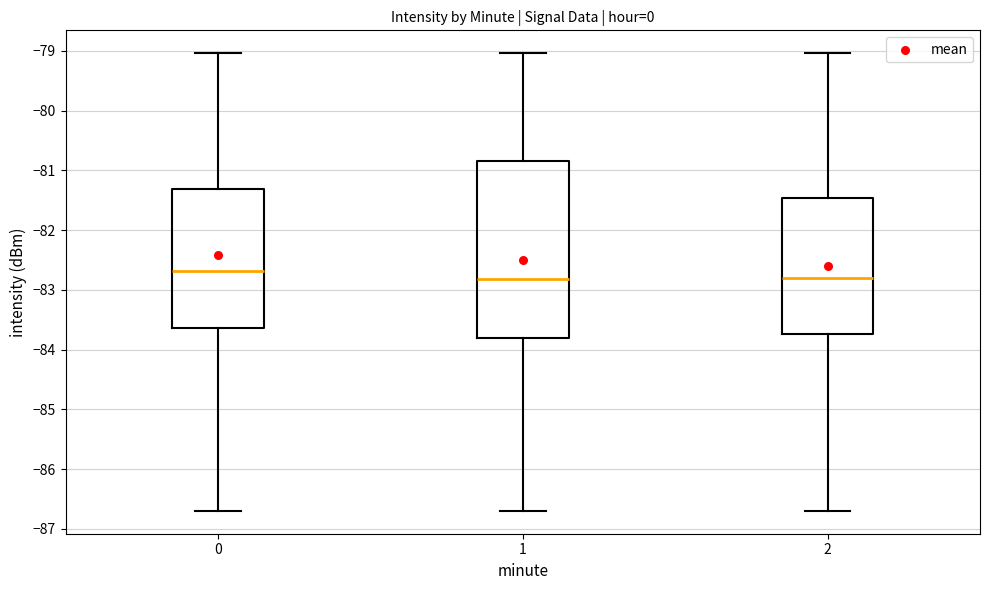

Which box has the highest median line?

0